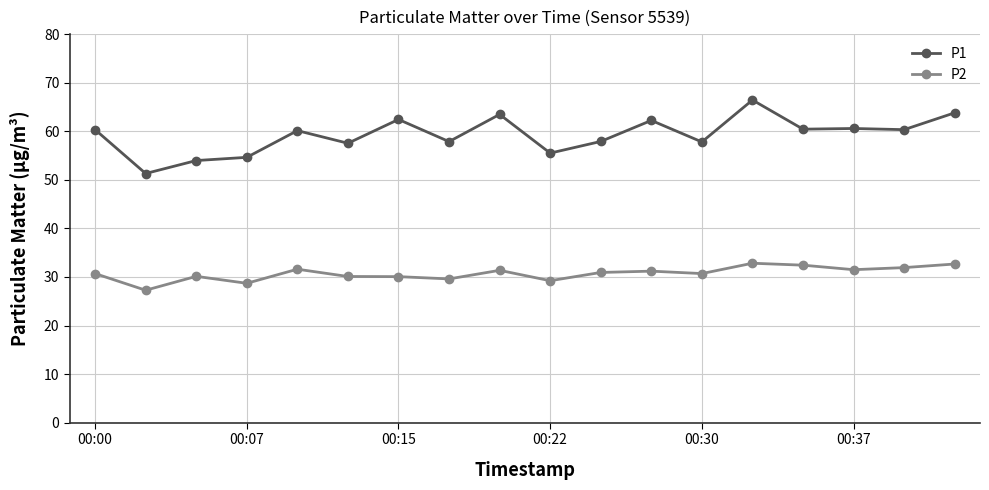

What is the sum of all P2 values?

553.0